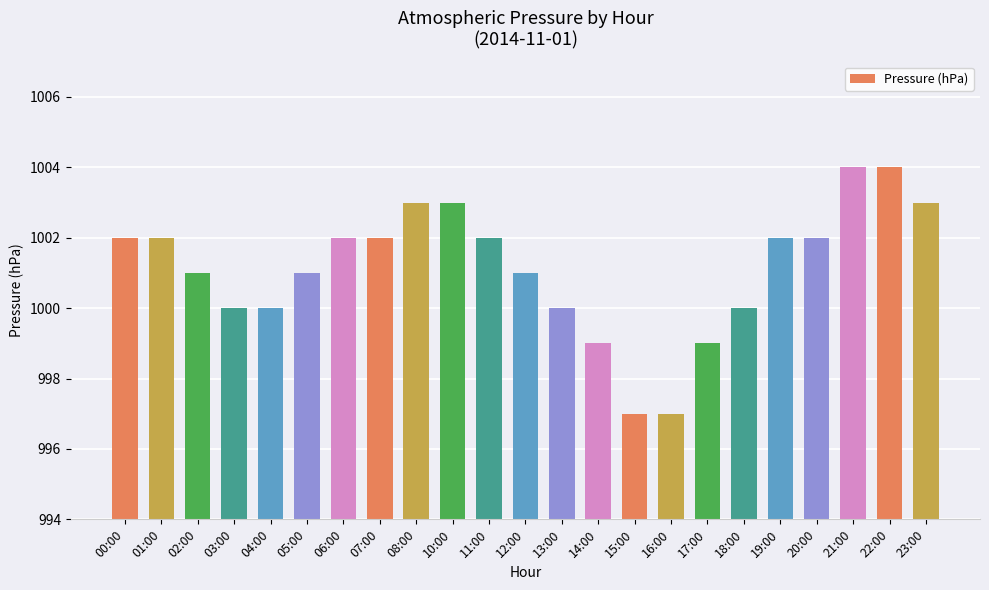

What is the label of the 9th bar from the left?

08:00